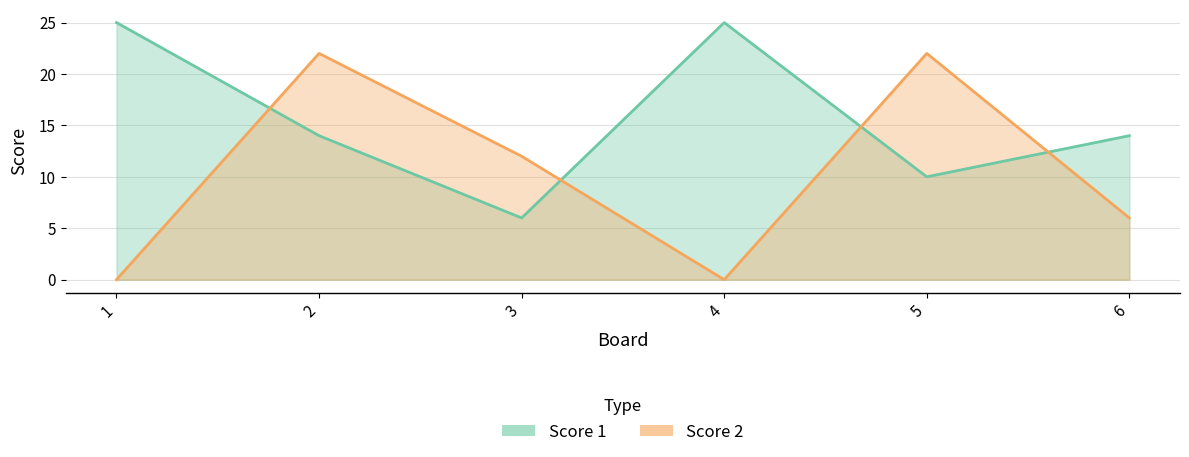

True or false: Score 1 has a value of 17 at 4.

False